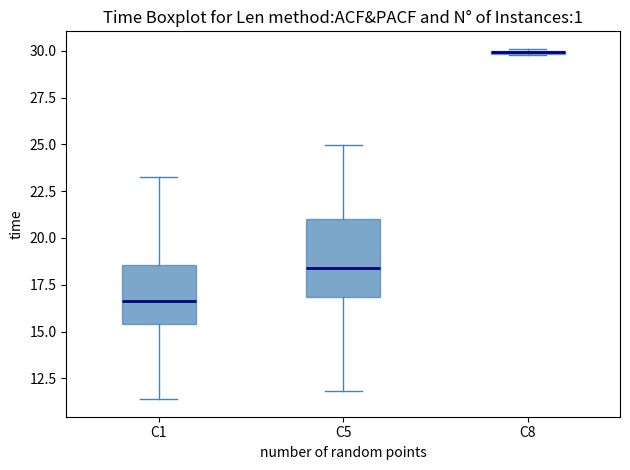

Which box is the tallest, from its lower edge to its upper edge?

C5